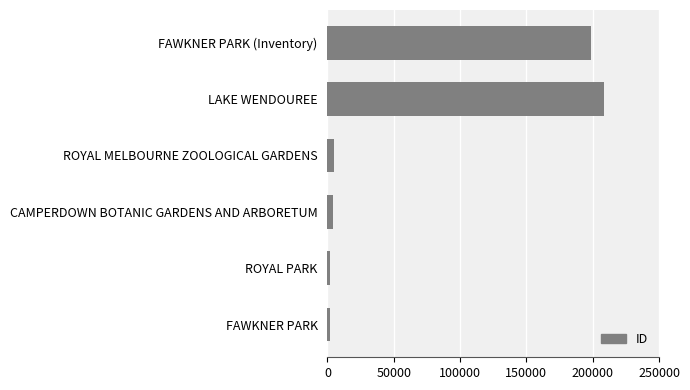

At which category does the chart reach its peak across all series?

LAKE WENDOUREE